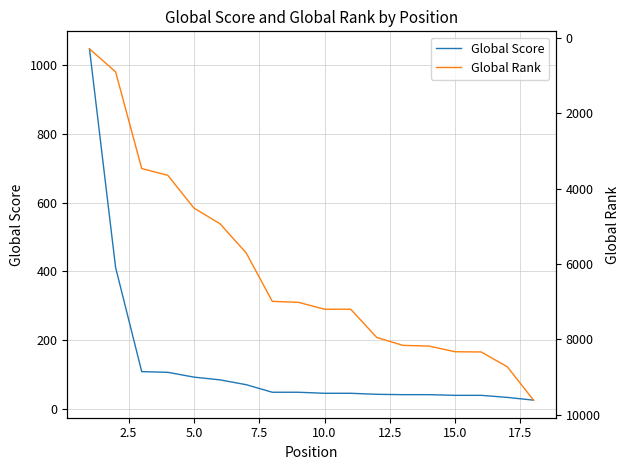

What is the maximum value for Global Score?

1047